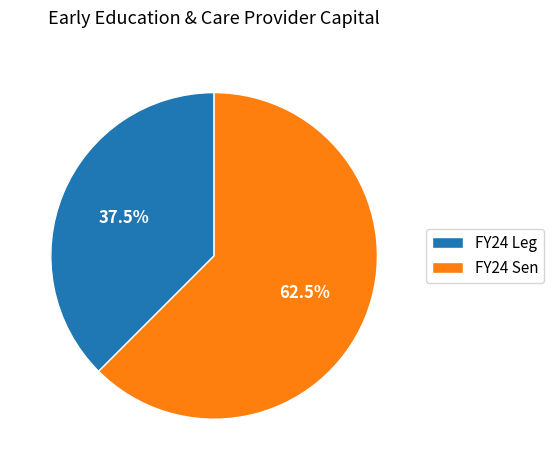

Which category has the smallest portion of the pie?

FY24 Leg